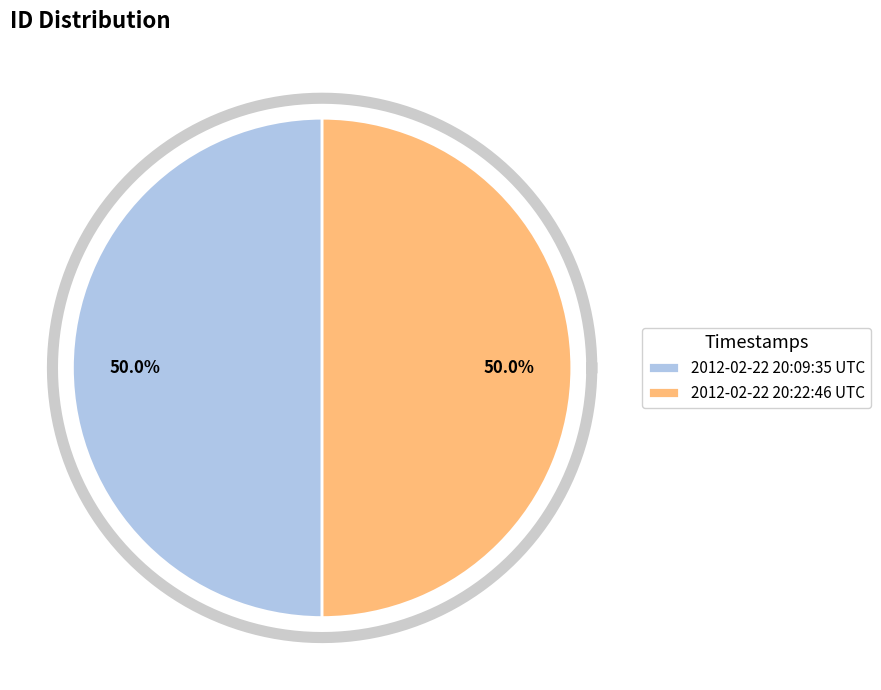

Rank the categories by value from highest to lowest.

2012-02-22 20:22:46 UTC, 2012-02-22 20:09:35 UTC